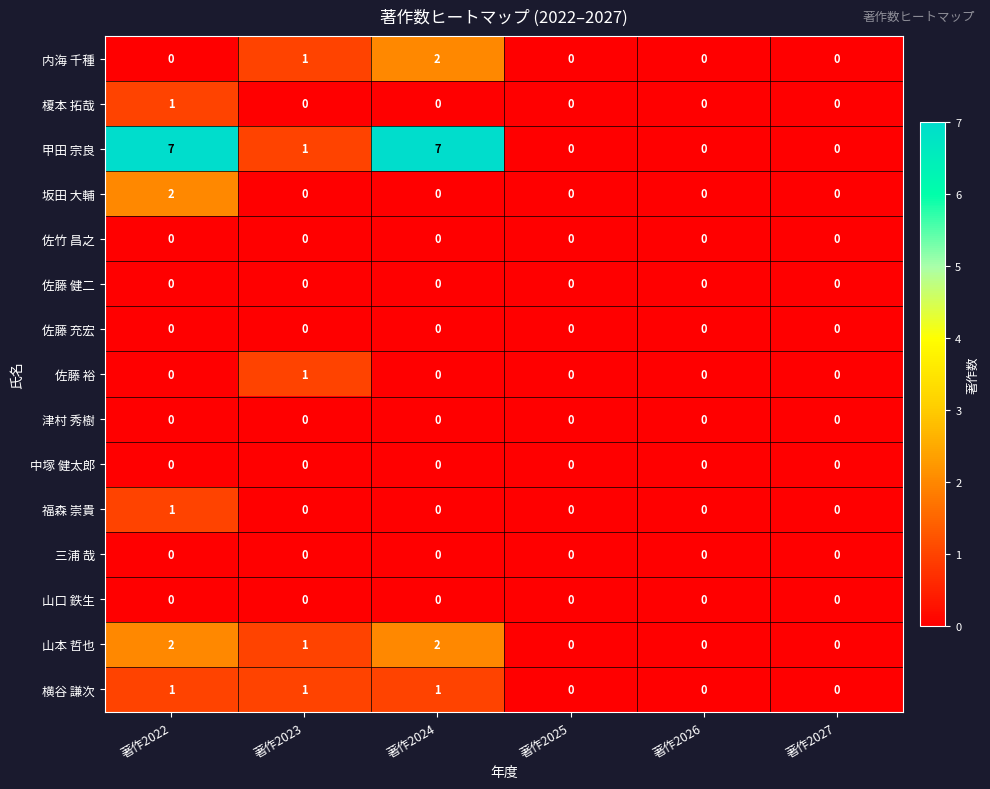

Which series has the widest spread of values?

甲田 宗良